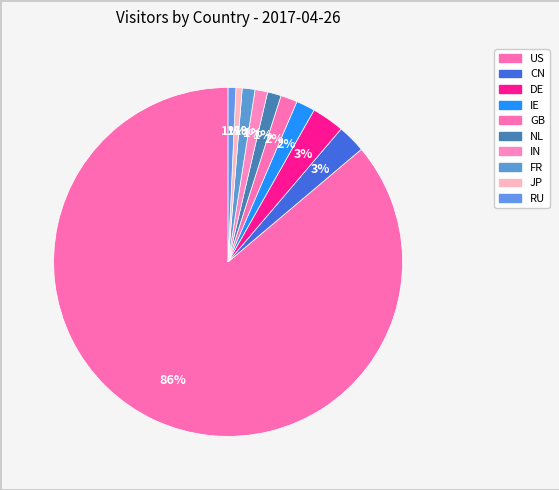

How many segments does this pie chart have?

10